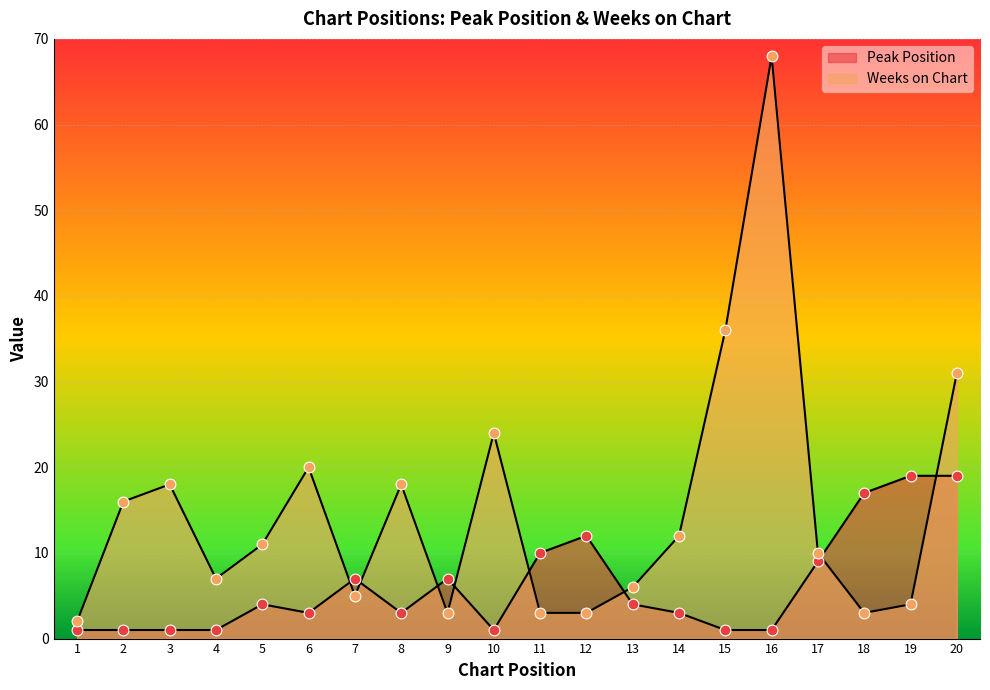

At which category is the sum across all series the highest?

16